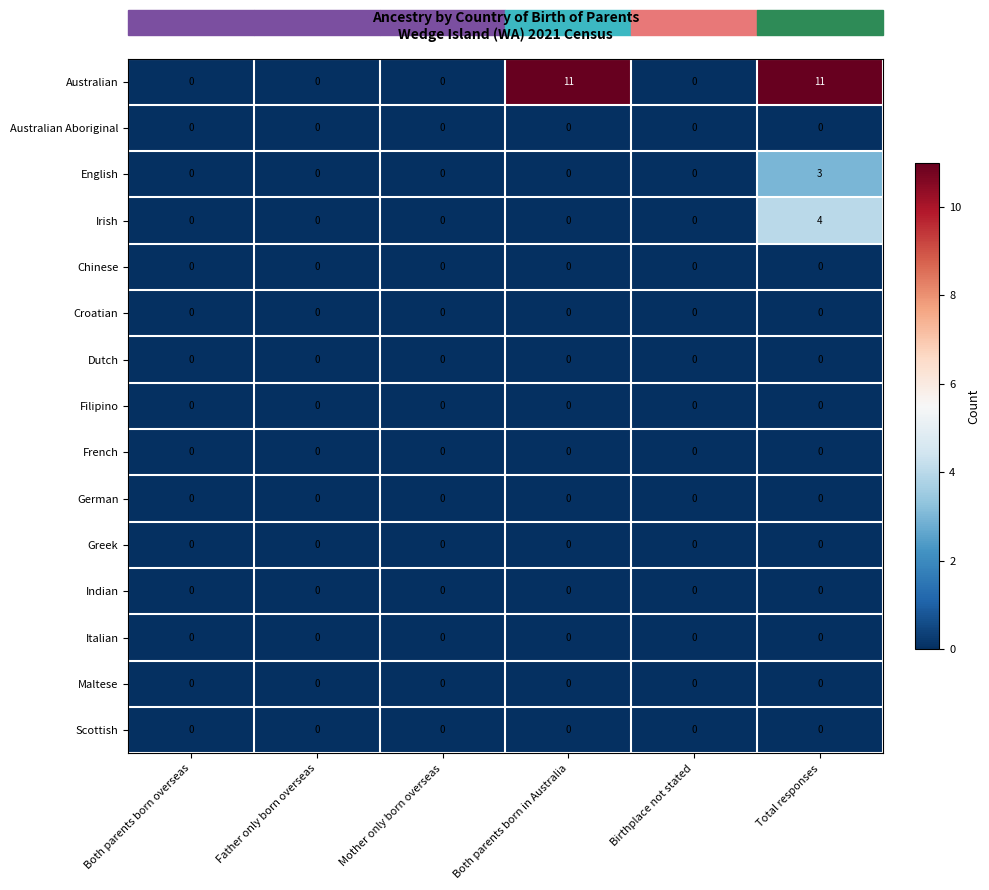

The Greek series shows 0 at Both parents born overseas. True or false?

True